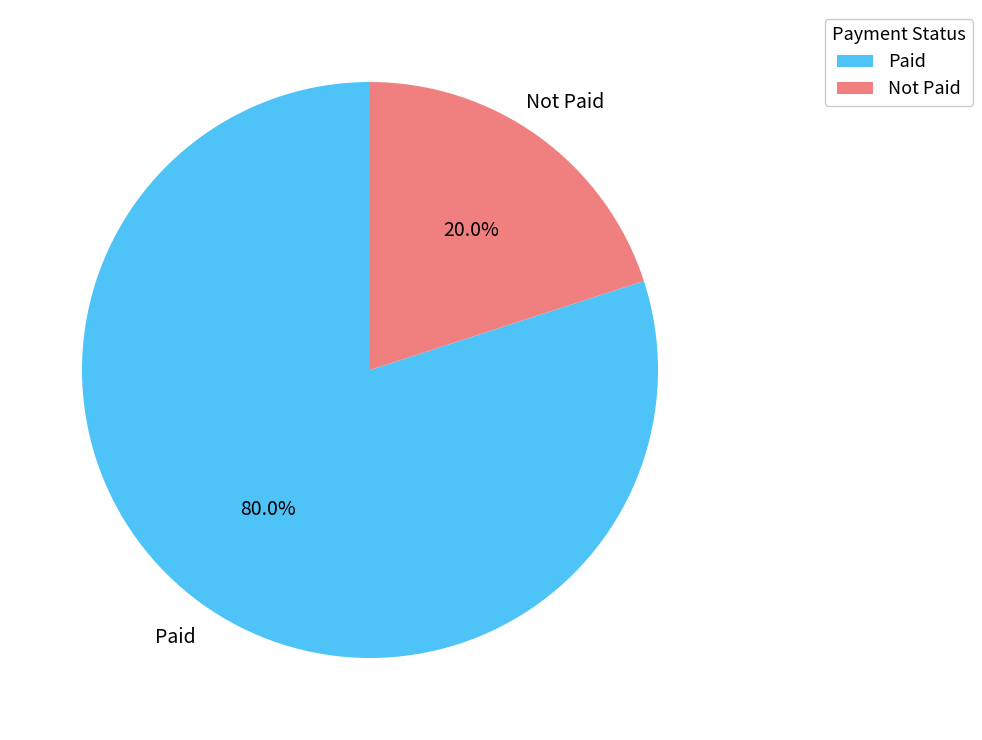

Which has a higher value, Paid or Not Paid?

Paid